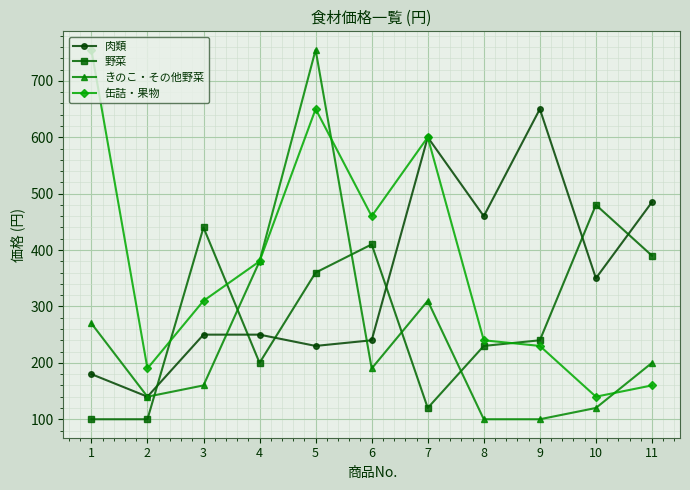

Is this an area chart (filled region under the line)?

No